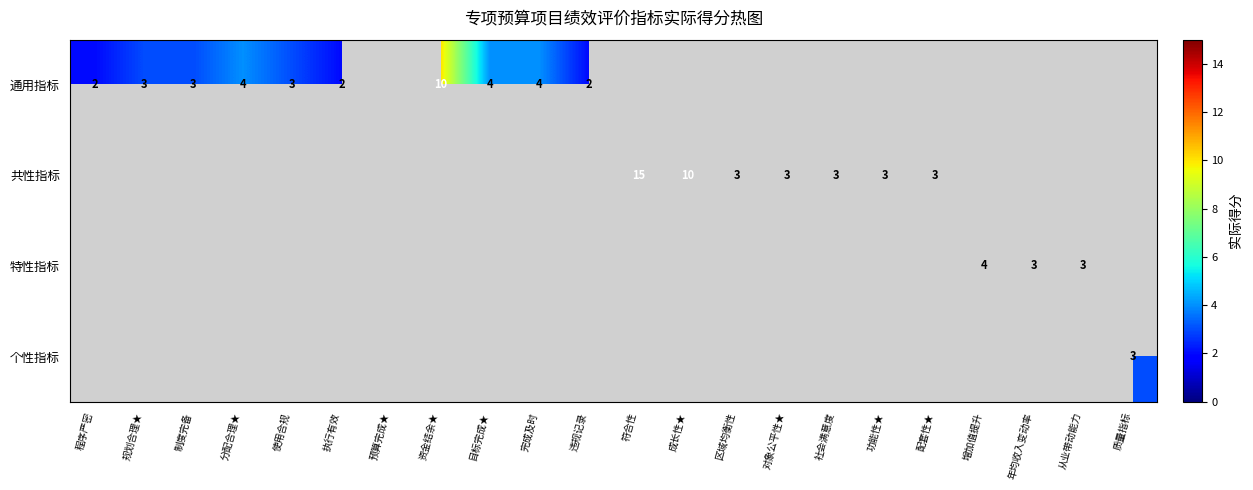

Is it true that 共性指标 equals 2 at 对象公平性★?

False